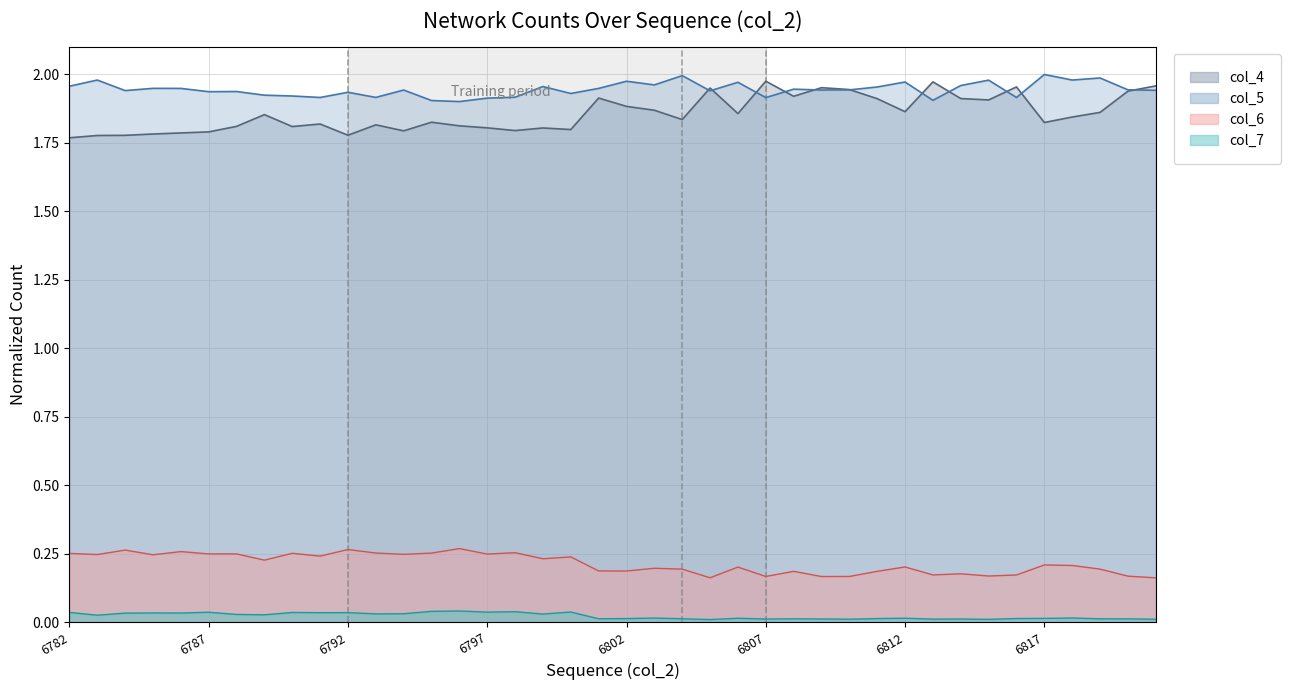

True or false: col_4 has more than 1 points higher than both neighbors.

True